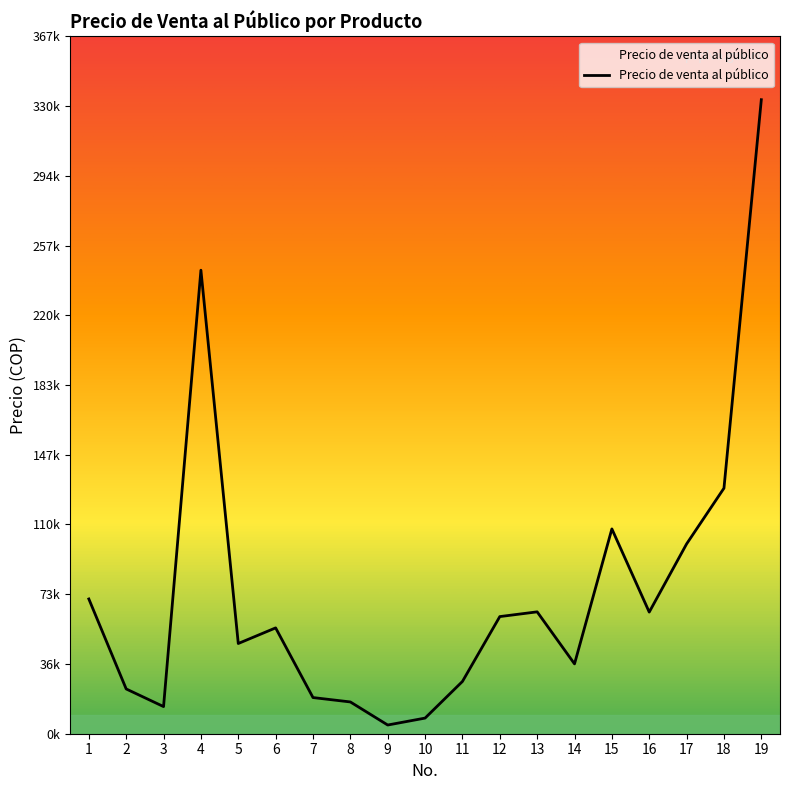

What is the change in value from 14 to 16?

+27290.0